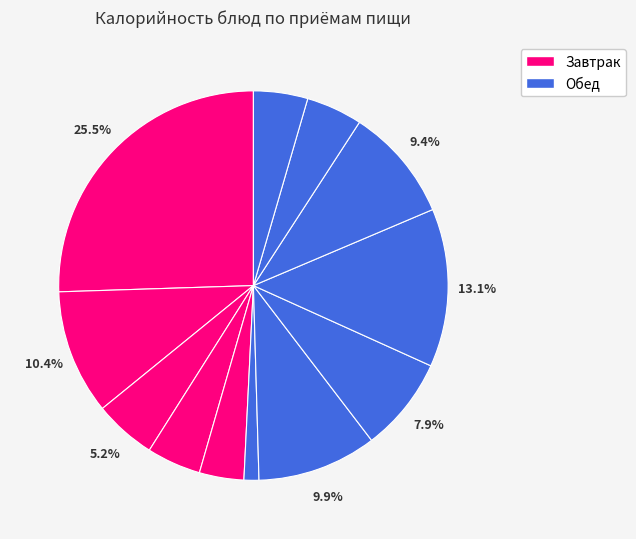

How many segments does this pie chart have?

12